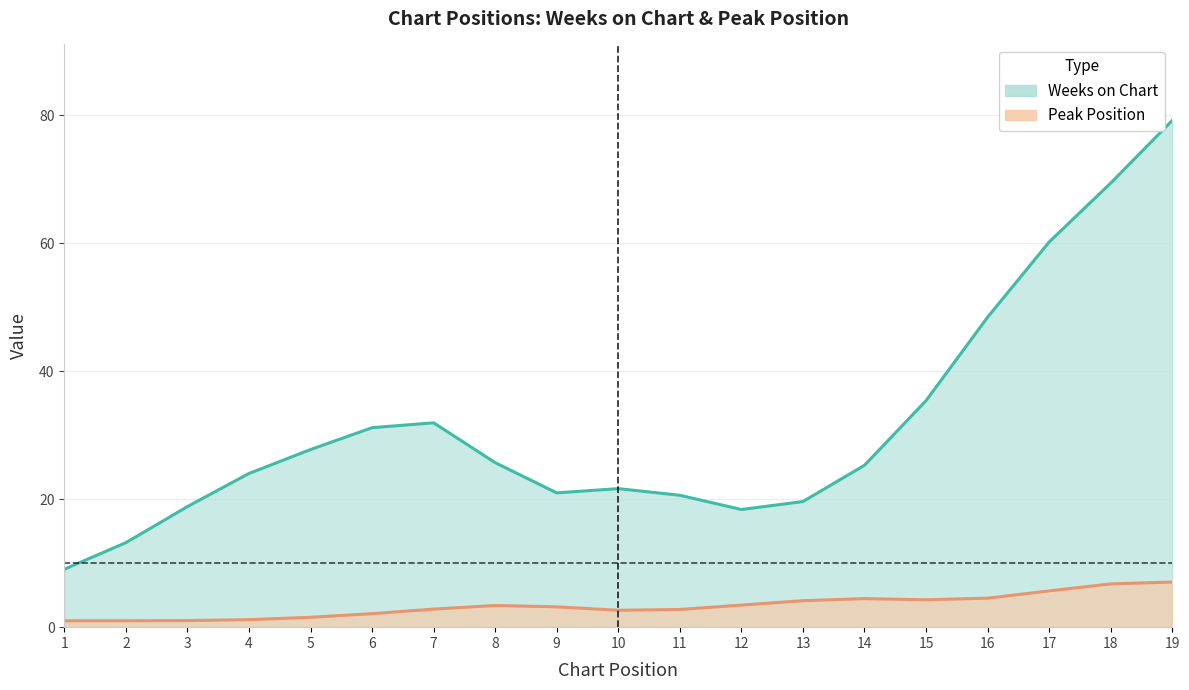

At which category is the sum across all series the highest?

19